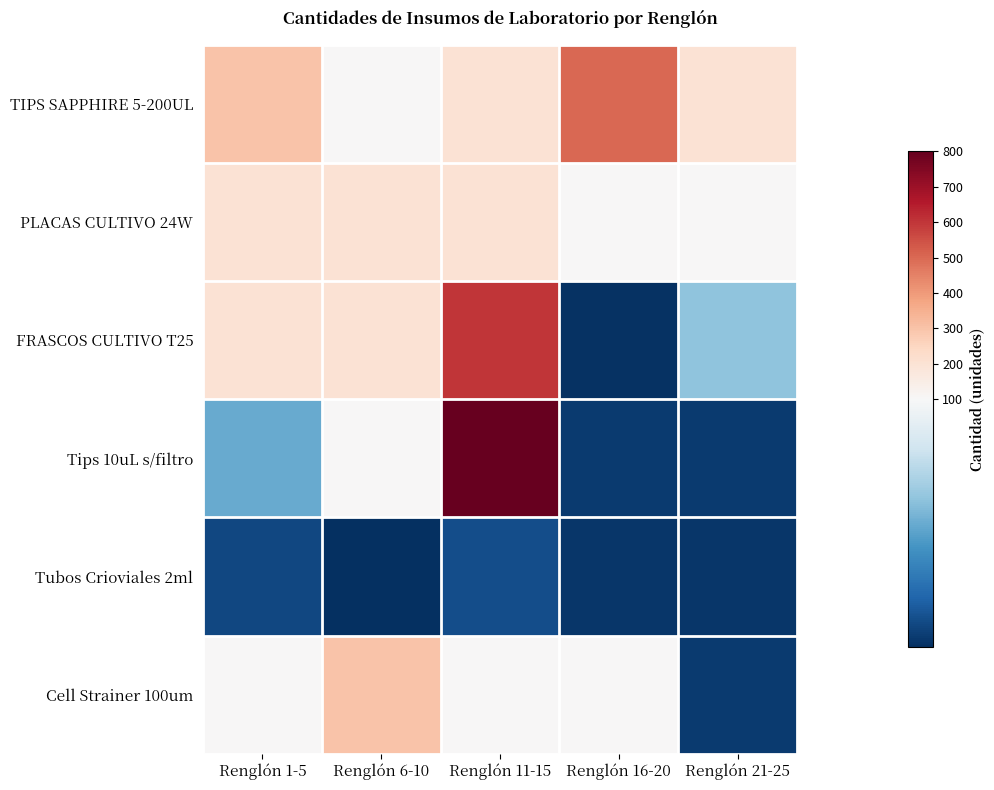

Reading right to left, transcribe all the data shown in this chart.

TIPS SAPPHIRE 5-200UL: Renglón 21-25=200	Renglón 16-20=500	Renglón 11-15=200	Renglón 6-10=100	Renglón 1-5=300
PLACAS CULTIVO 24W: Renglón 21-25=100	Renglón 16-20=100	Renglón 11-15=200	Renglón 6-10=200	Renglón 1-5=200
FRASCOS CULTIVO T25: Renglón 21-25=60	Renglón 16-20=2	Renglón 11-15=600	Renglón 6-10=200	Renglón 1-5=200
Tips 10uL s/filtro: Renglón 21-25=5	Renglón 16-20=5	Renglón 11-15=800	Renglón 6-10=100	Renglón 1-5=50
Tubos Crioviales 2ml: Renglón 21-25=4	Renglón 16-20=4	Renglón 11-15=12	Renglón 6-10=1	Renglón 1-5=10
Cell Strainer 100um: Renglón 21-25=5	Renglón 16-20=100	Renglón 11-15=100	Renglón 6-10=300	Renglón 1-5=100